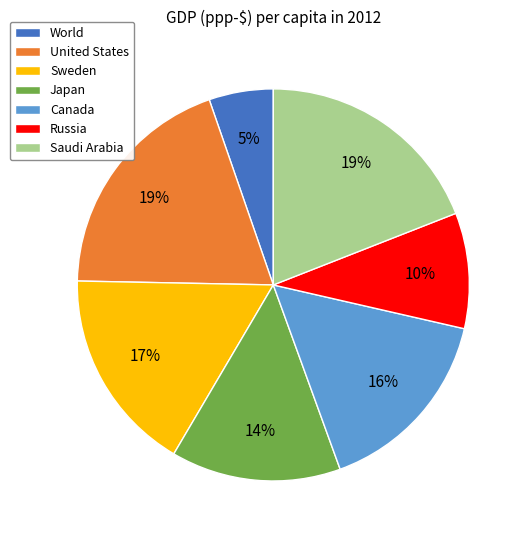

The Saudi Arabia slice represents 7% of the pie. True or false?

False